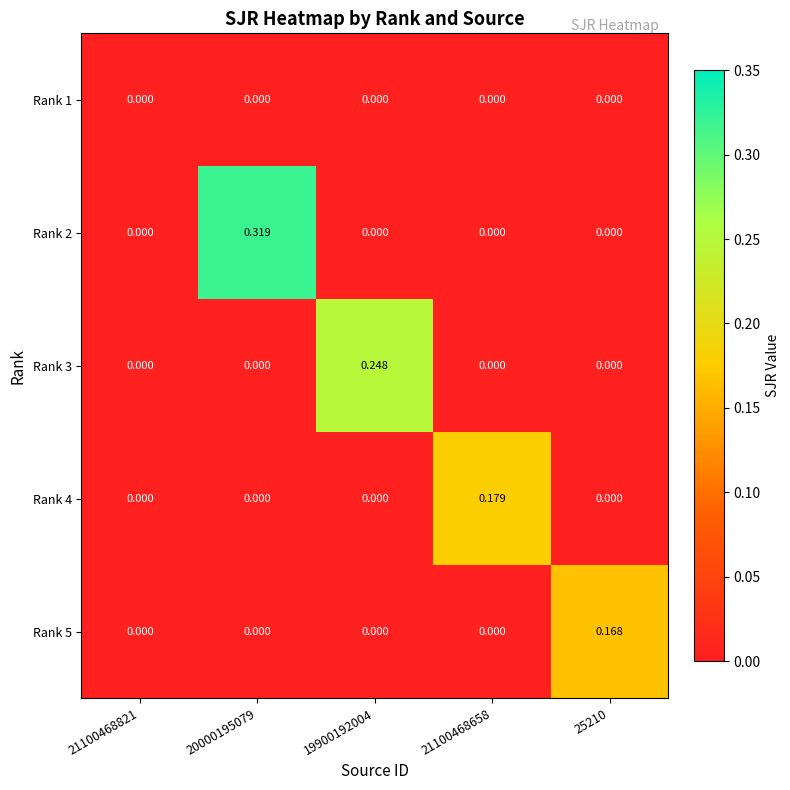

Which series has the widest spread of values?

Rank 2